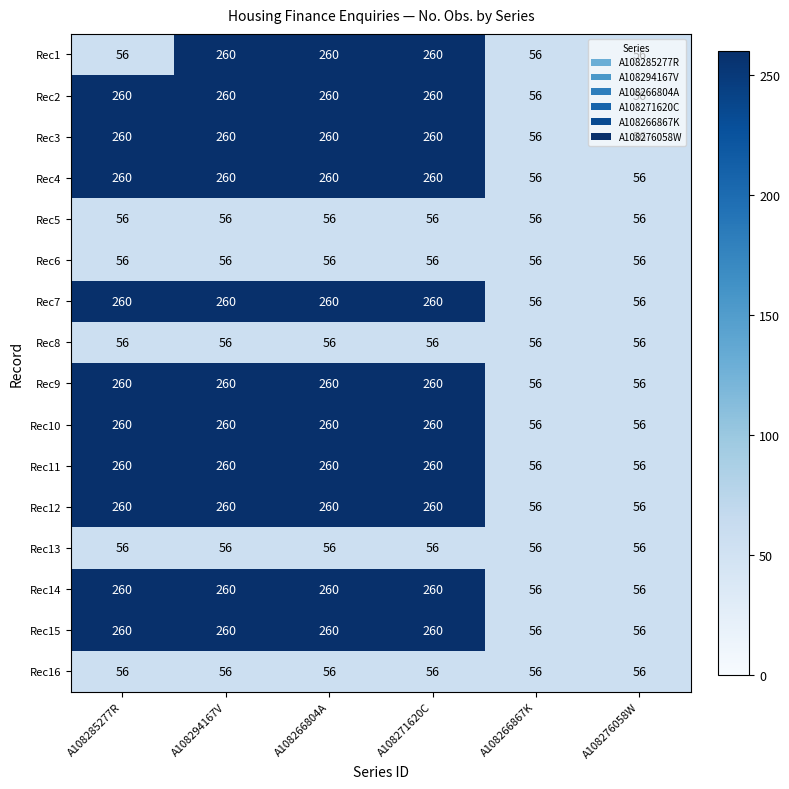

At how many categories does at least one series exceed 194?

4